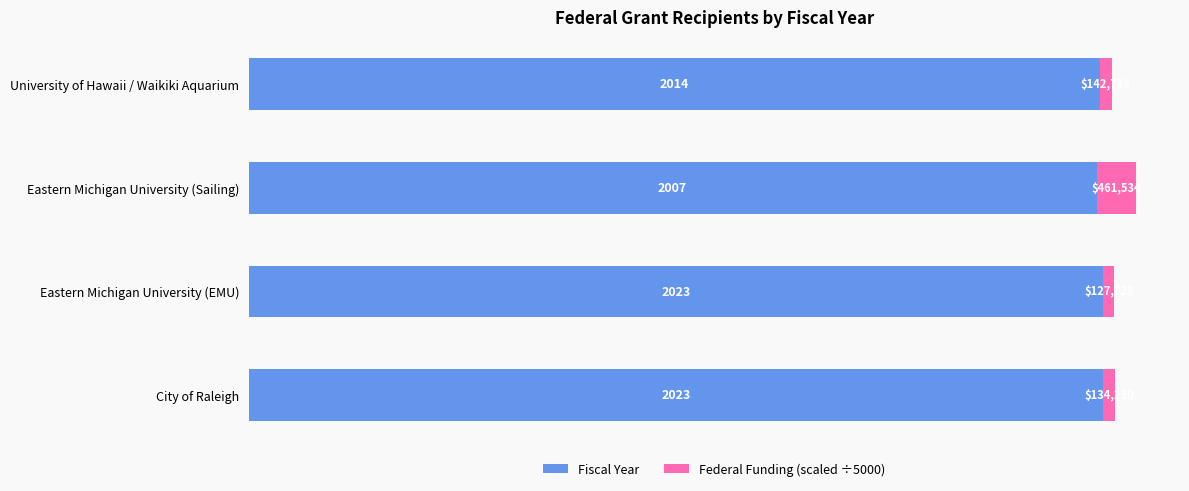

Count the Fiscal Year values in the range 2014 to 2023.

3